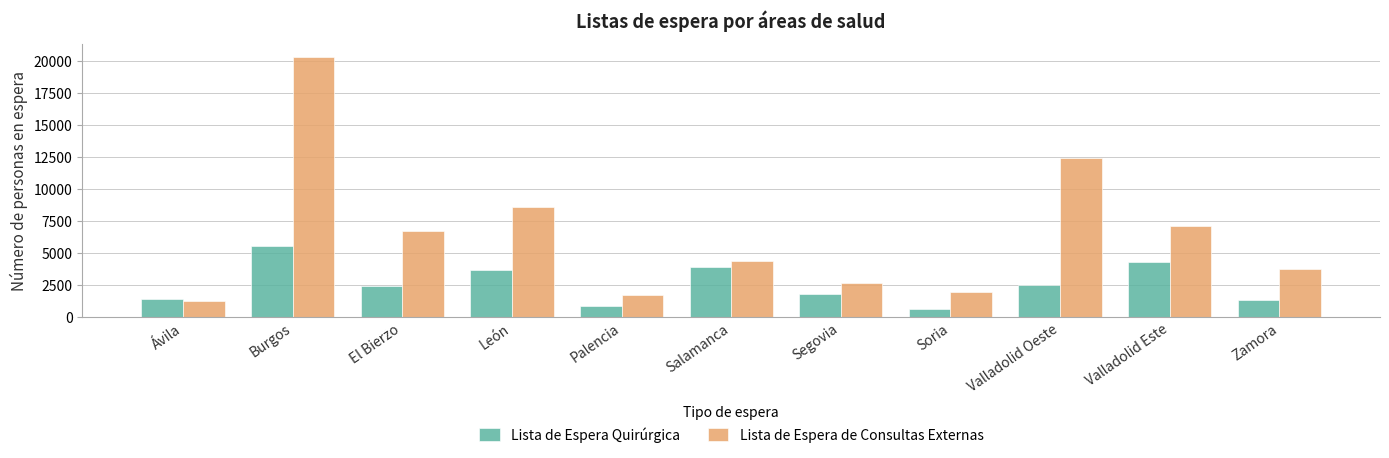

What is the difference between the Lista de Espera de Consultas Externas values at El Bierzo and Palencia?

4959